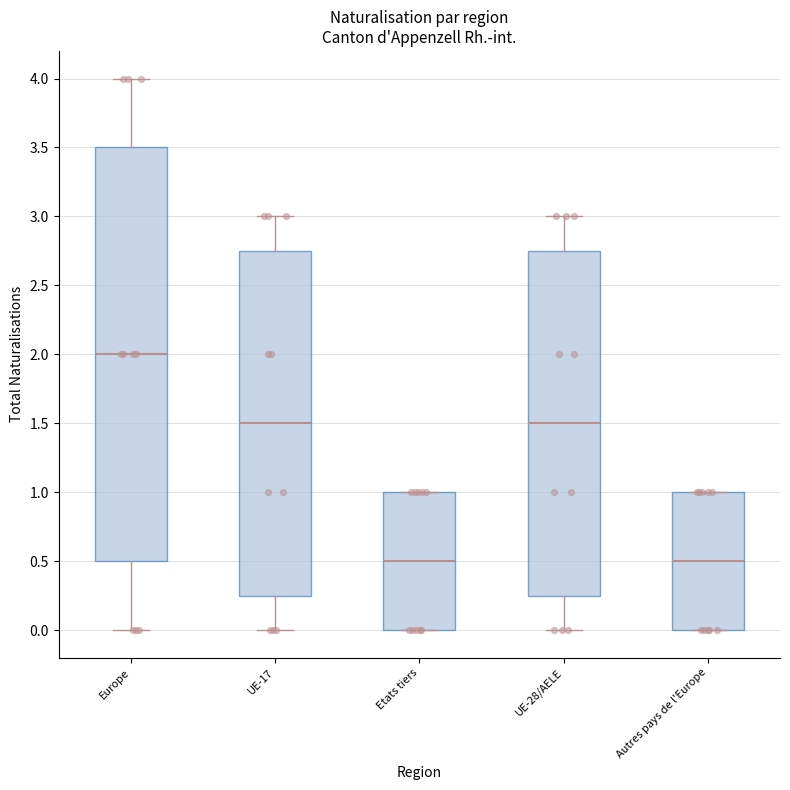

Where is the upper edge of the box for UE-28/AELE on the y-axis? The values are not printed on the chart, so give them approximately, as read against the axis.

2.75